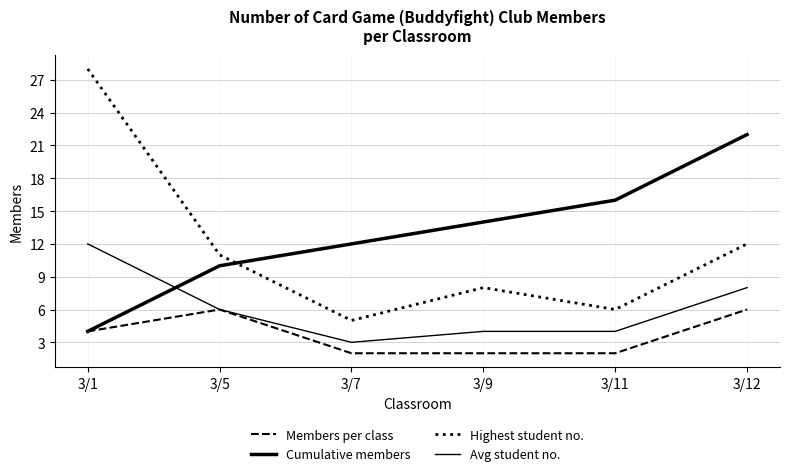

Is it true that Highest student no. equals 6 at 3/12?

False